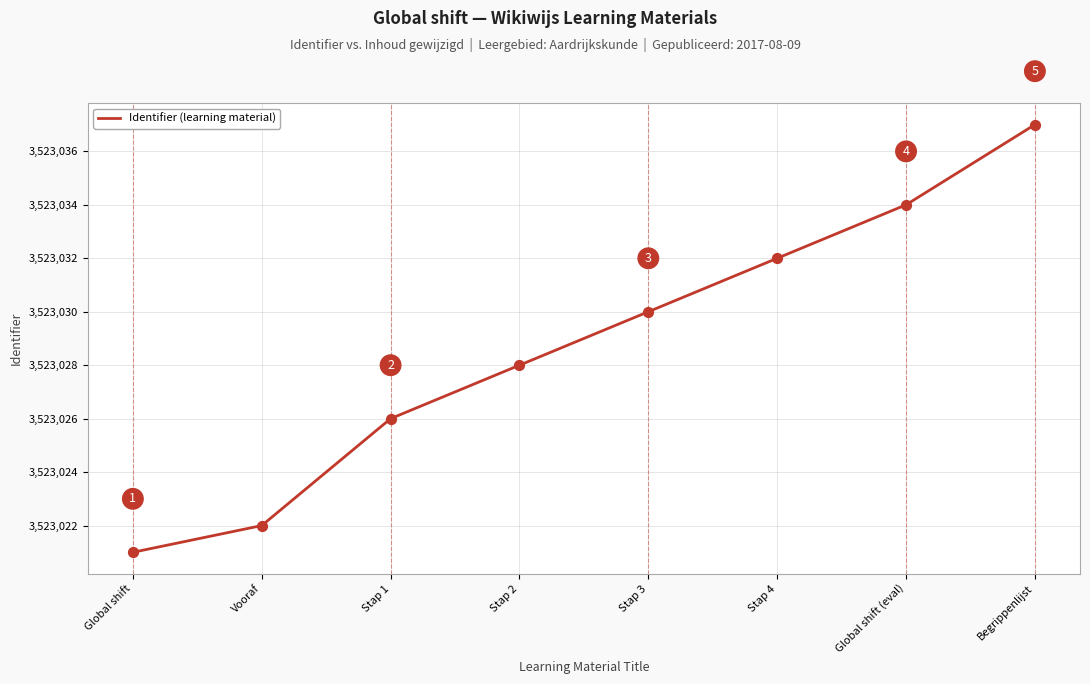

Between Global shift (eval) and Stap 3, which is larger?

Global shift (eval)